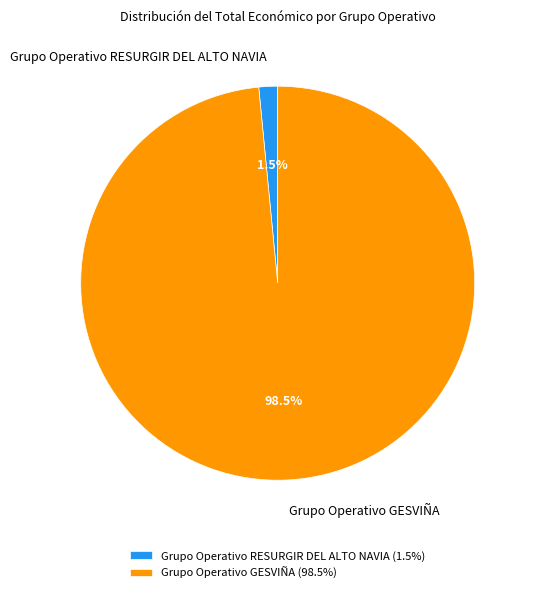

Is there a majority slice in this chart?

Yes